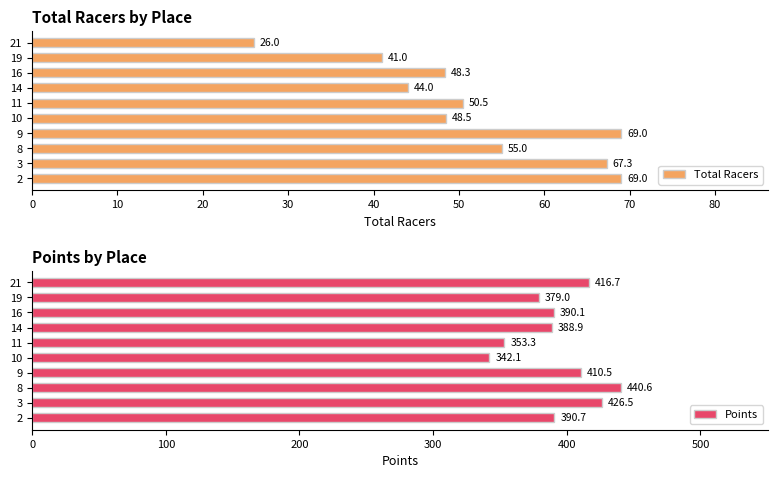

What is the value of the Points bar at the 4th from the left?

410.5